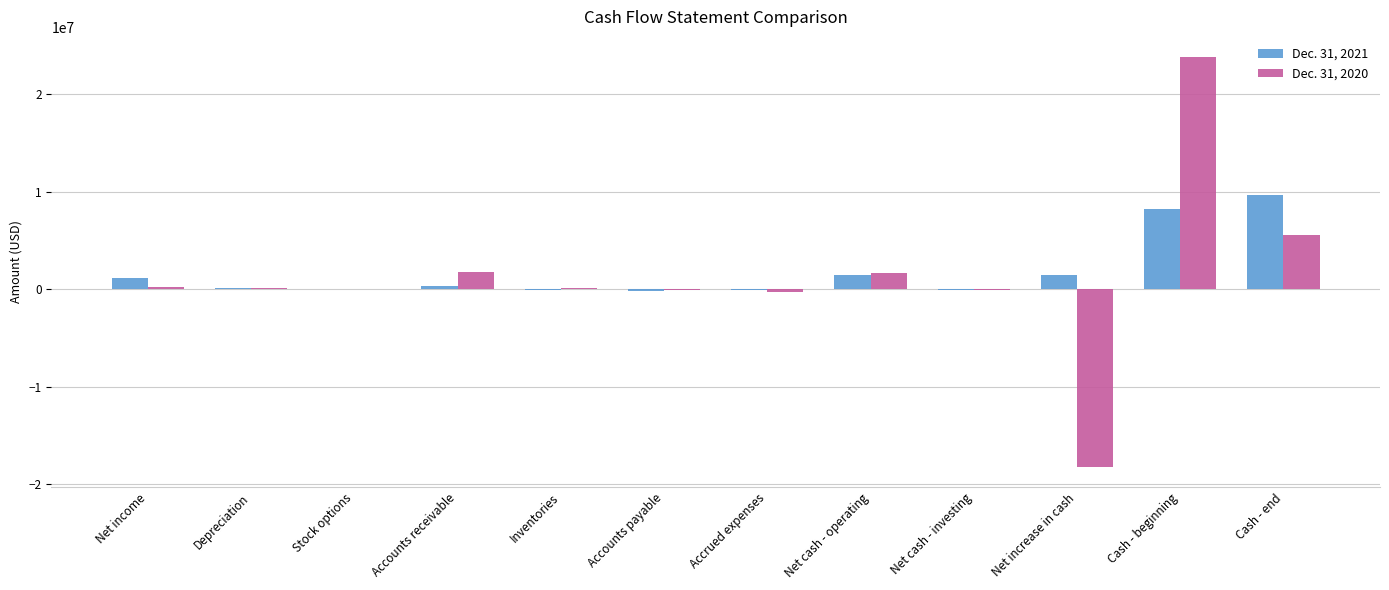

What is the total value across all series at Cash - end?

15314248